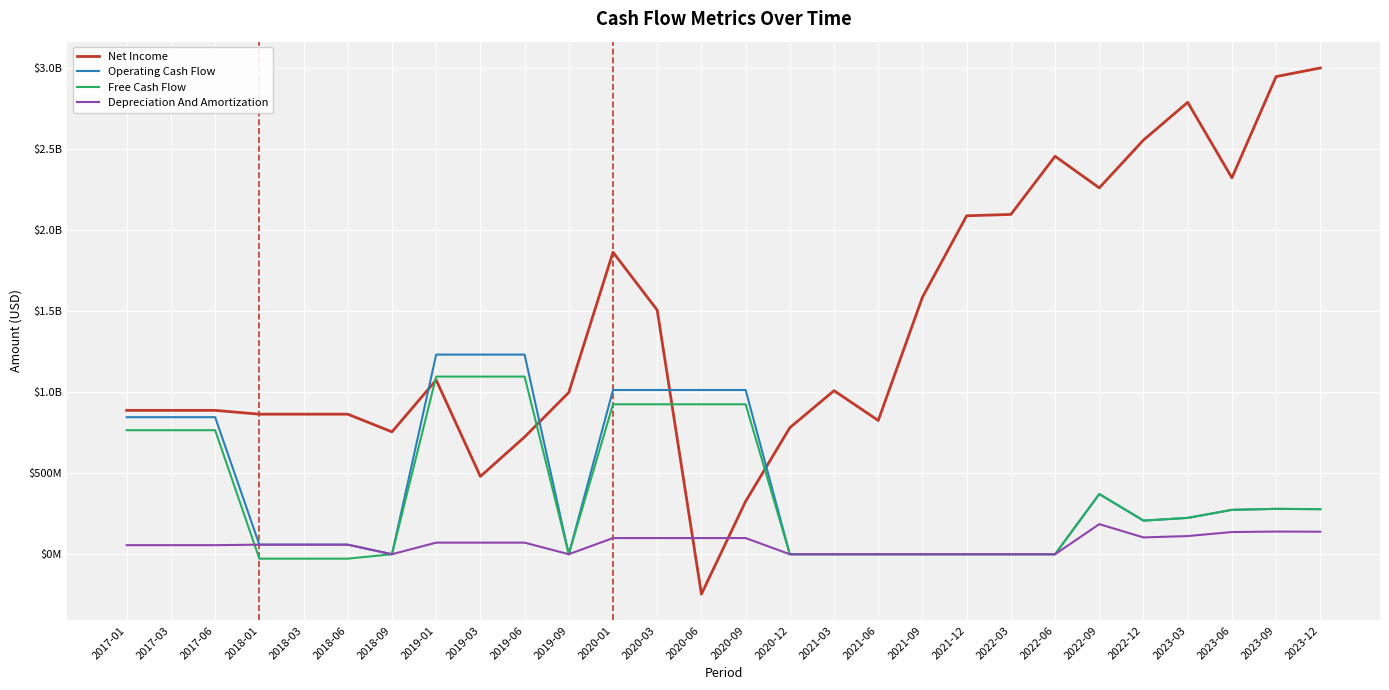

At which category is the sum across all series the highest?

2020-01